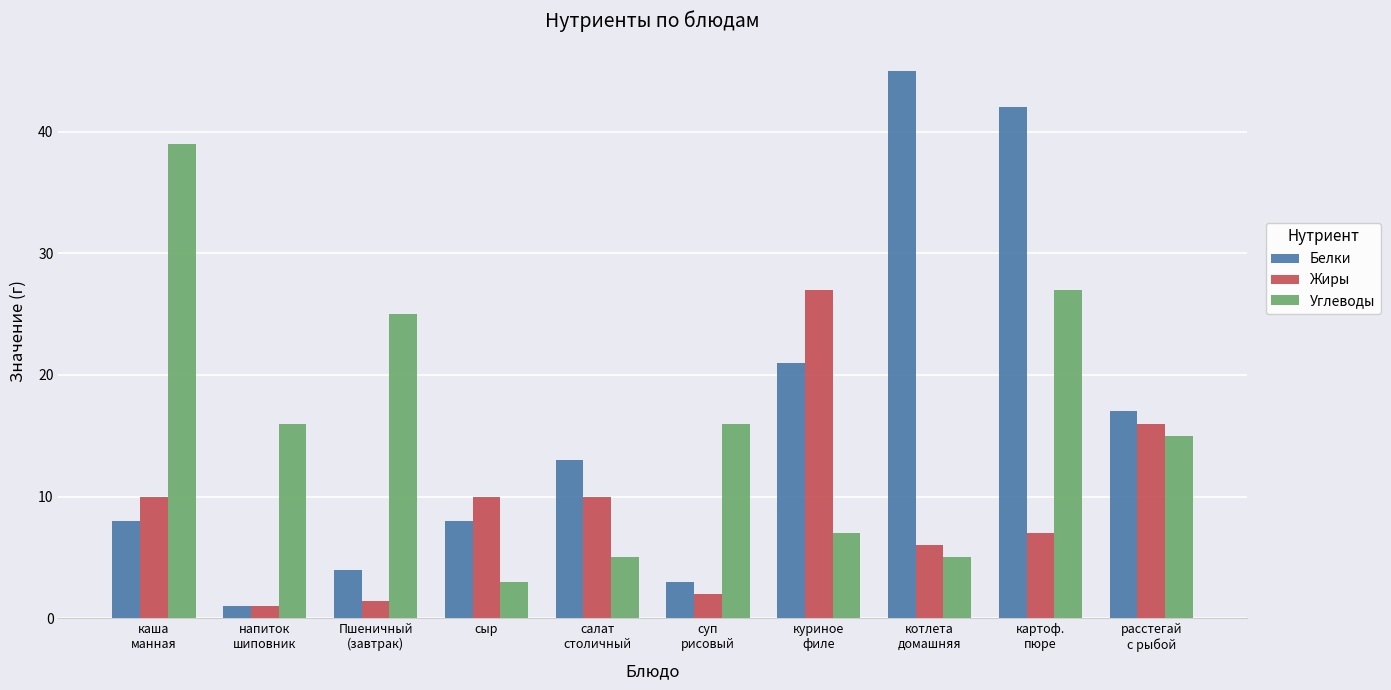

How many categories are shown in the chart?

10